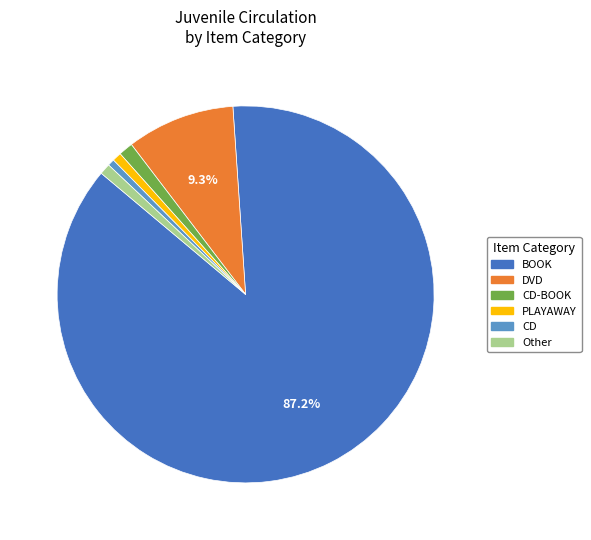

How many segments does this pie chart have?

6